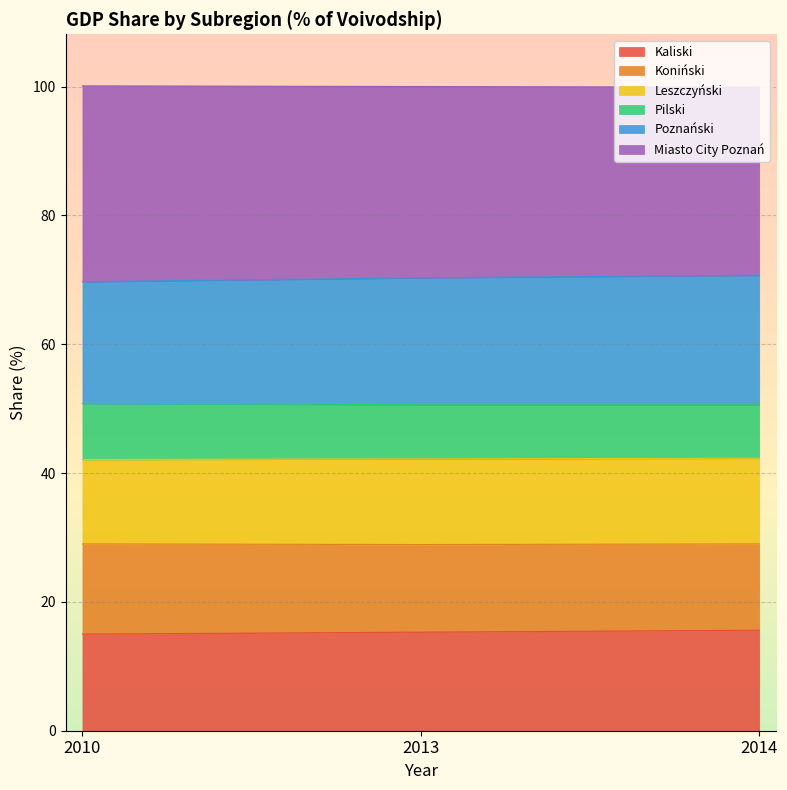

Which has a higher value, 2010 or 2014?

2014